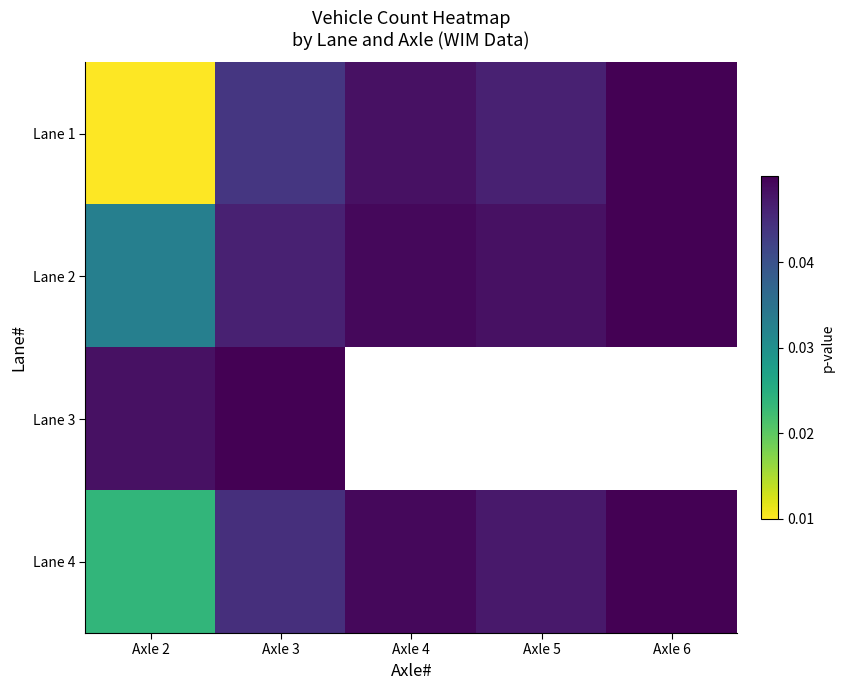

At how many categories does at least one series exceed 0?

5